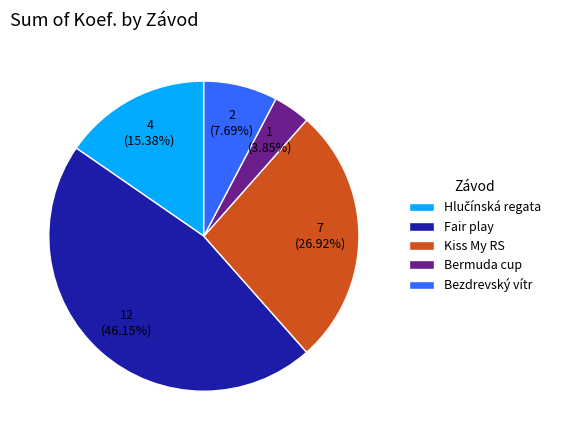

What is the largest slice in the pie chart?

Fair play